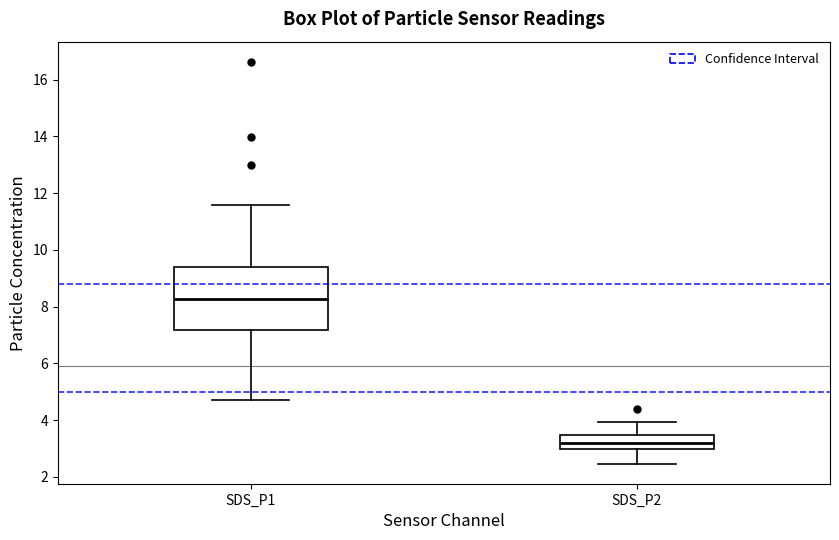

Where is the upper edge of the box for SDS_P1 on the y-axis? The values are not printed on the chart, so give them approximately, as read against the axis.

9.4